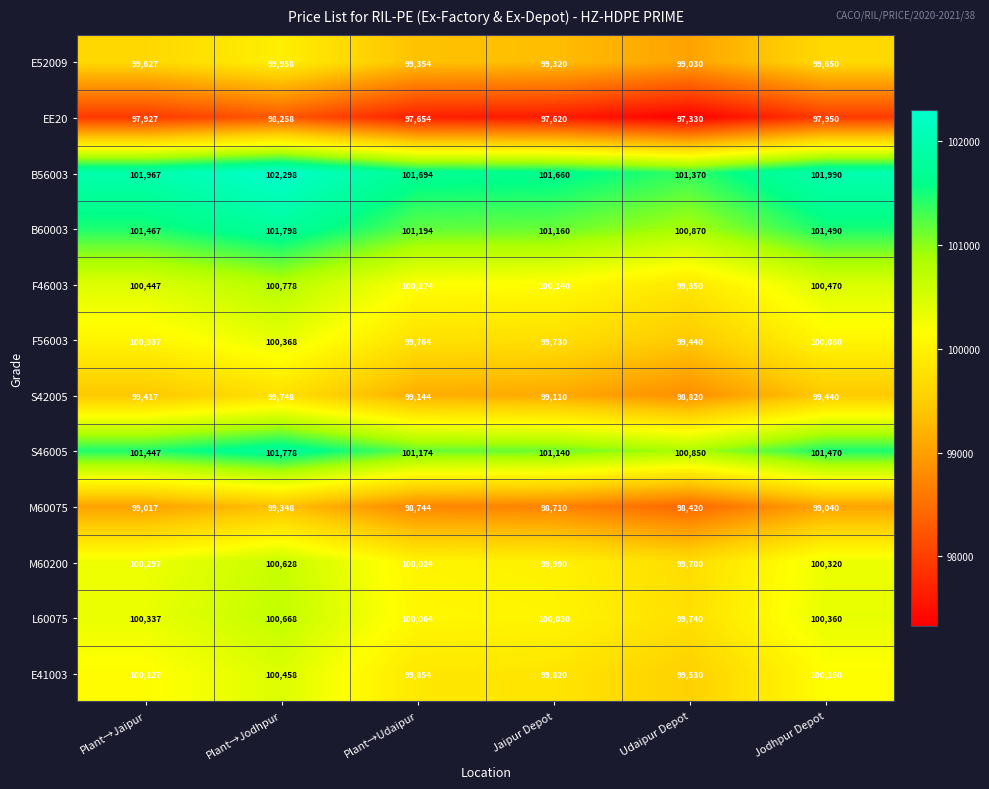

What is the spread (max minus min) of values at Plant→Jaipur?

4040